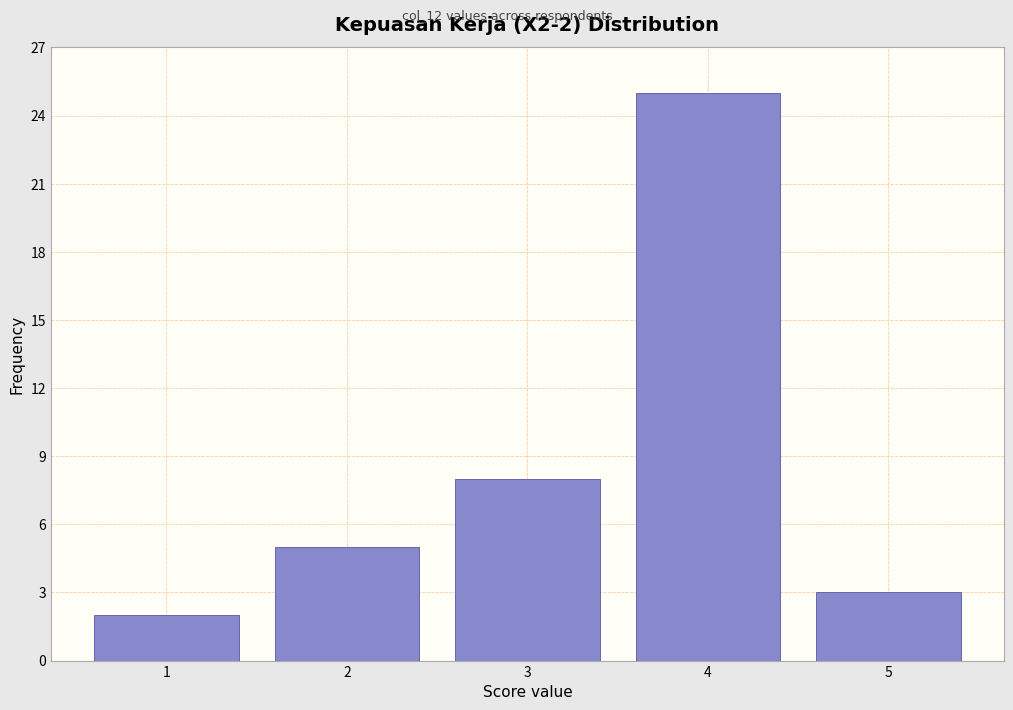

Over which range of the x-axis is the bar tallest?

3.5 to 4.5